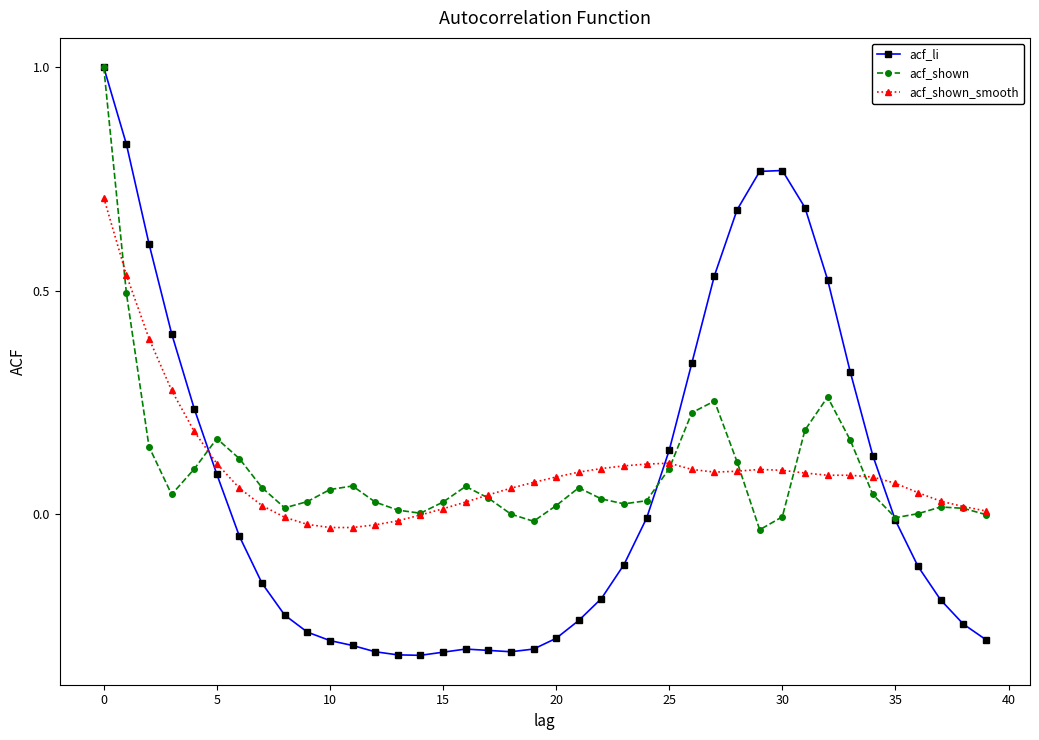

Which series has the widest spread of values?

acf_li